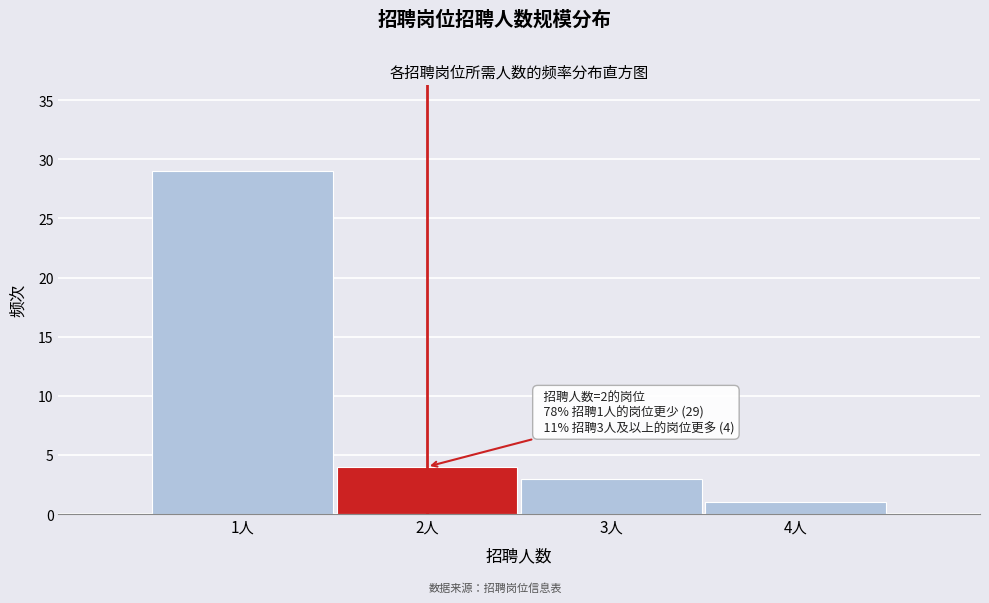

Which range on the x-axis has the tallest bar?

0.5 to 1.5